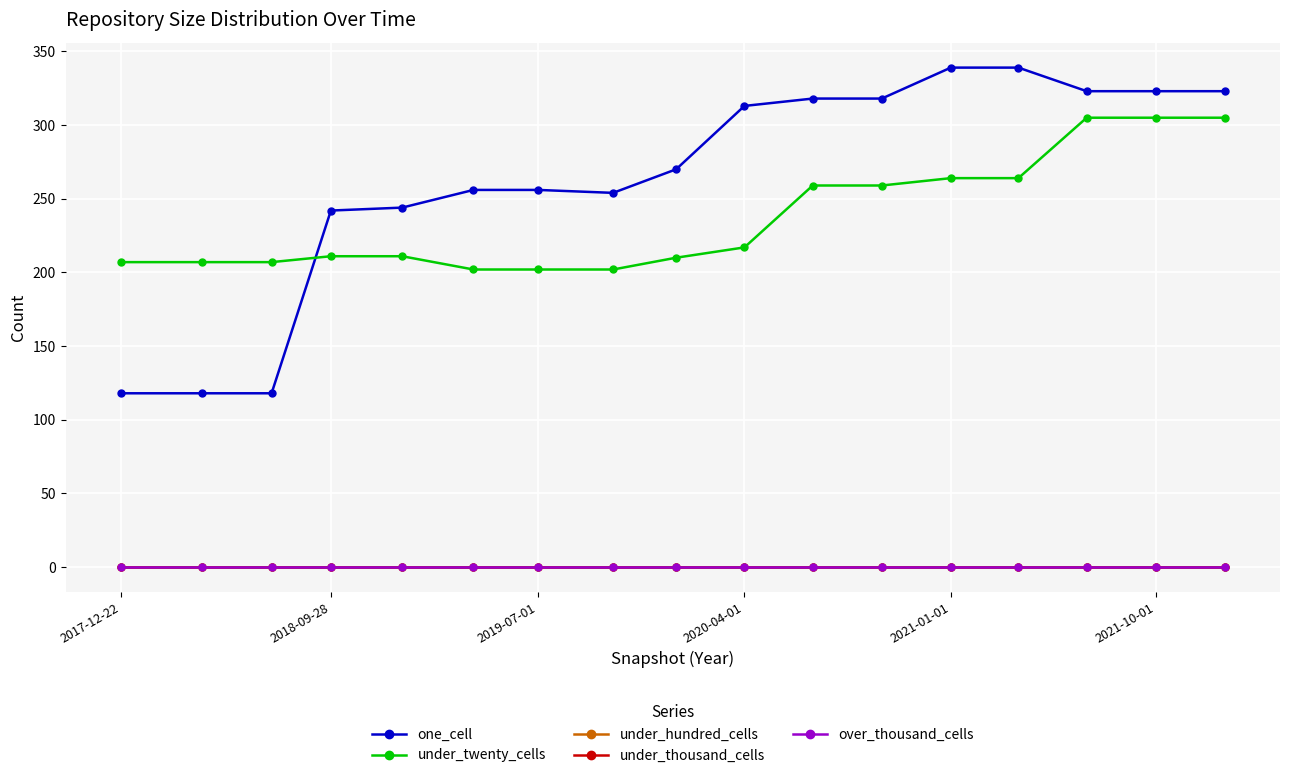

Which series has the largest total across all categories?

one_cell